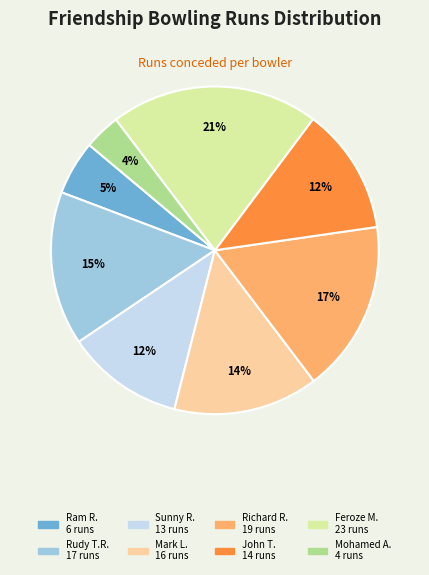

Is there any slice that represents more than half of the pie?

No